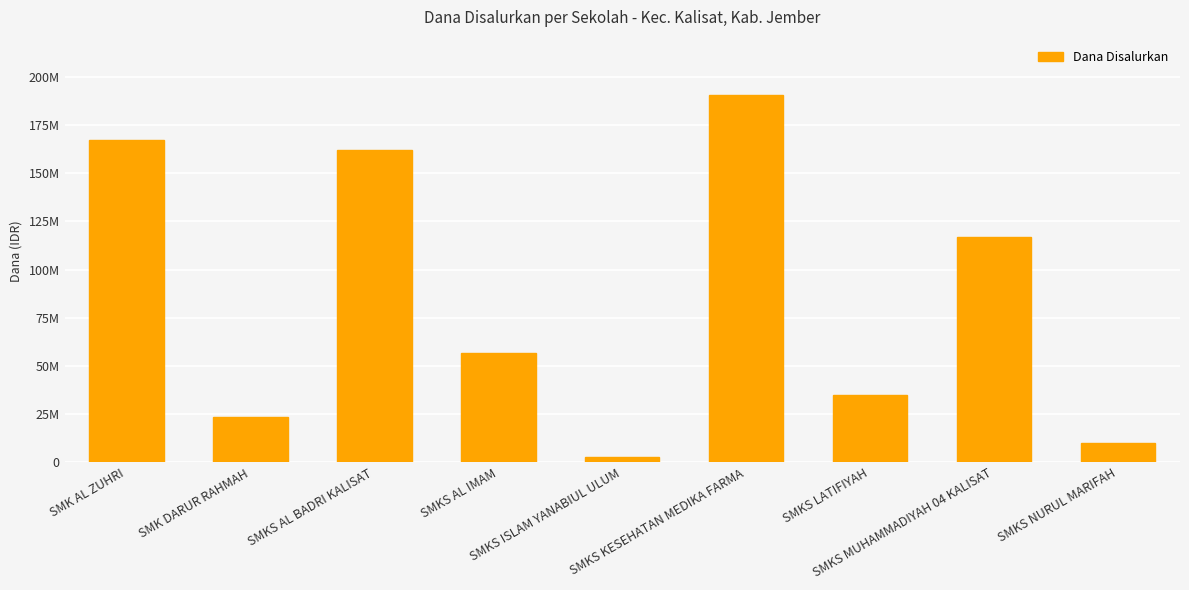

Is it true that the value at SMKS KESEHATAN MEDIKA FARMA is 190800000?

True